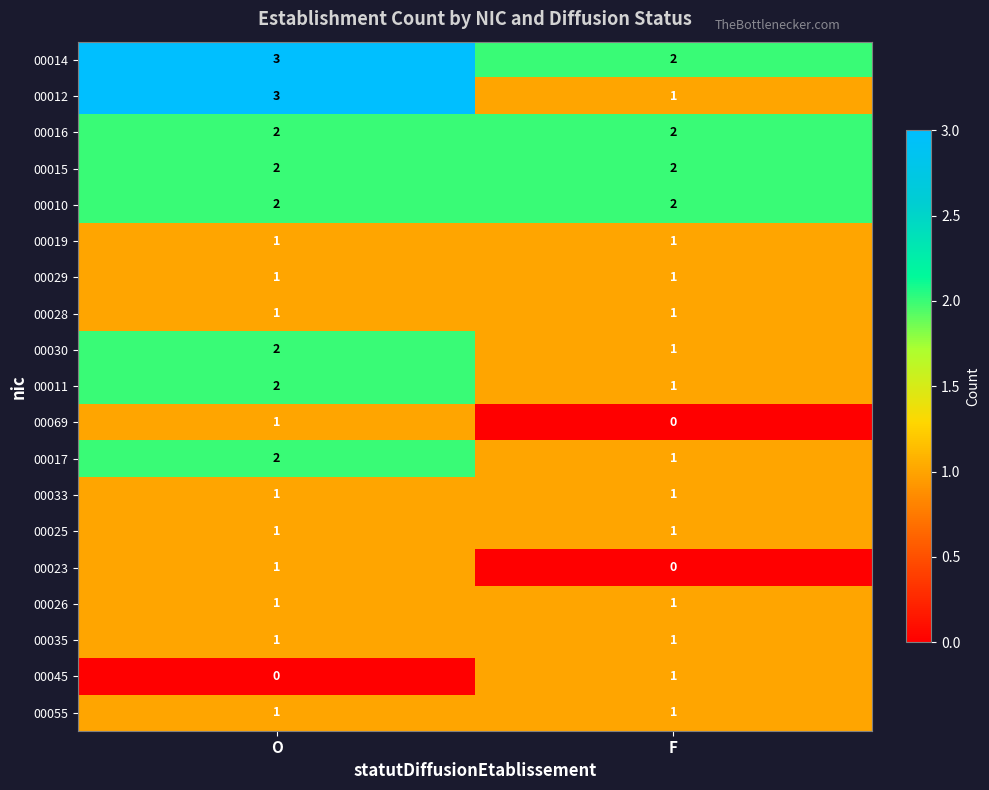

How many categories are shown in the chart?

2